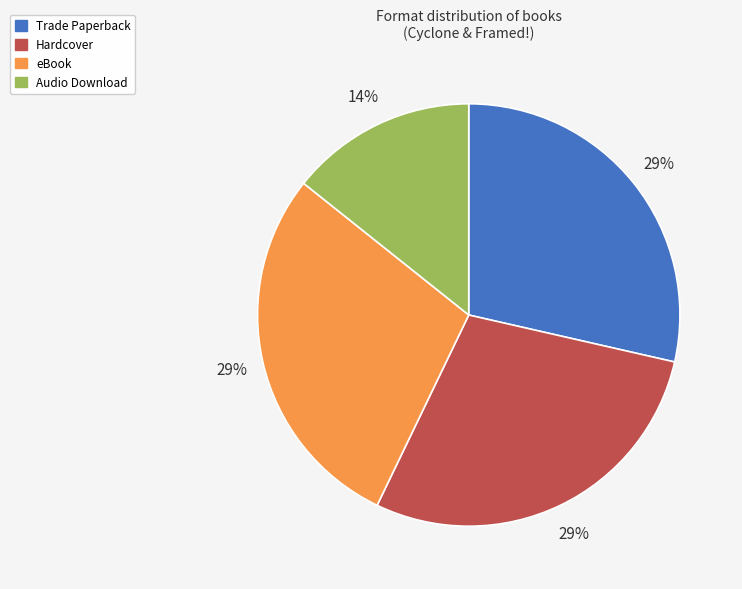

Approximately how many times larger is the value at Hardcover compared to eBook?

1.0